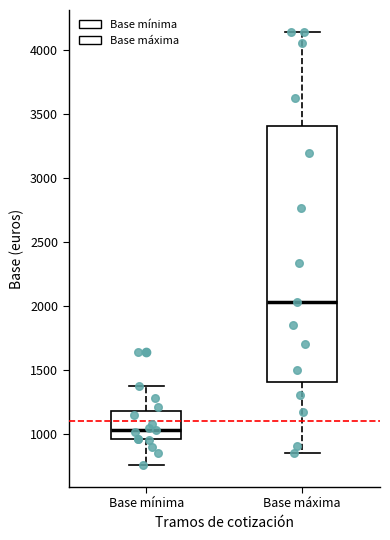

Reading left to right, transcribe this box plot: for each box, give where its median line is, the range the box spans, and where its two whiskers end, as read against the y-axis. The values are not printed on the chart, so give them approximately, as read against the axis.

Base mínima: median 1050, box 950 to 1200, whiskers 750 to 1350
Base máxima: median 2050, box 1400 to 3400, whiskers 850 to 4150